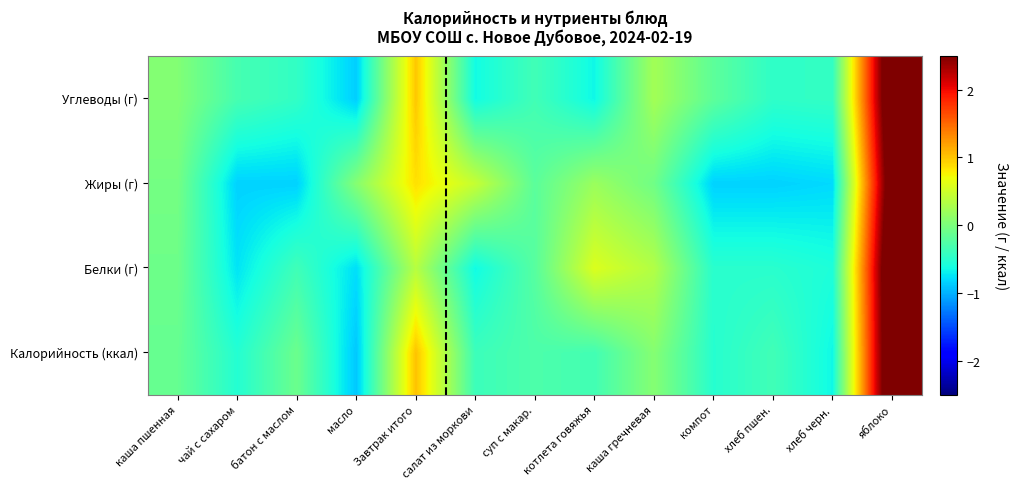

How many series are shown in this chart?

4